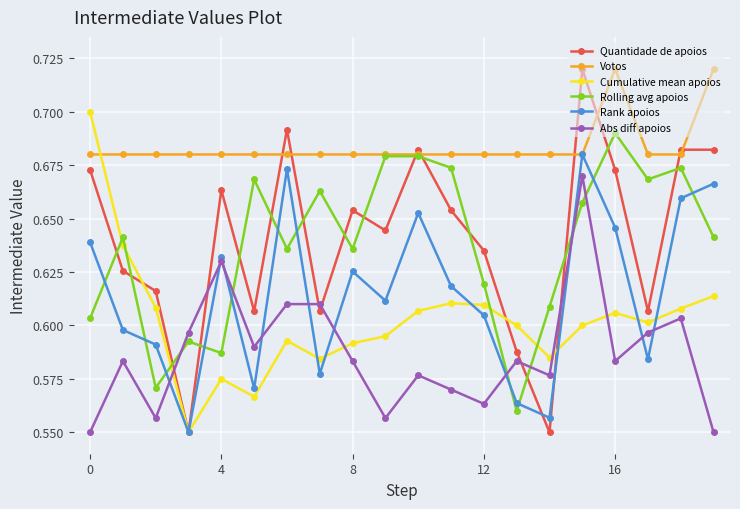

Which series has the largest range (max minus min)?

Quantidade de apoios